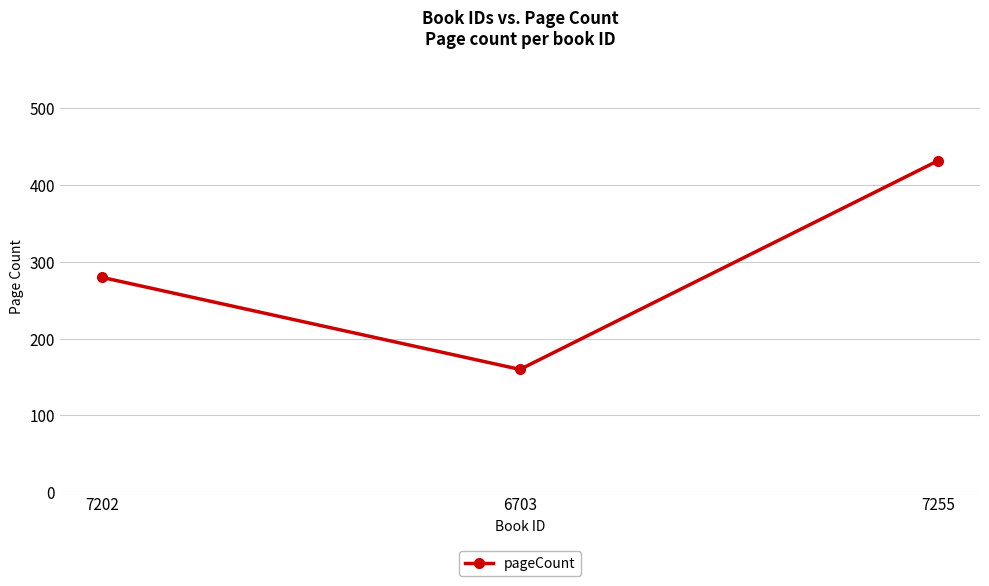

How many values are below 280?

1